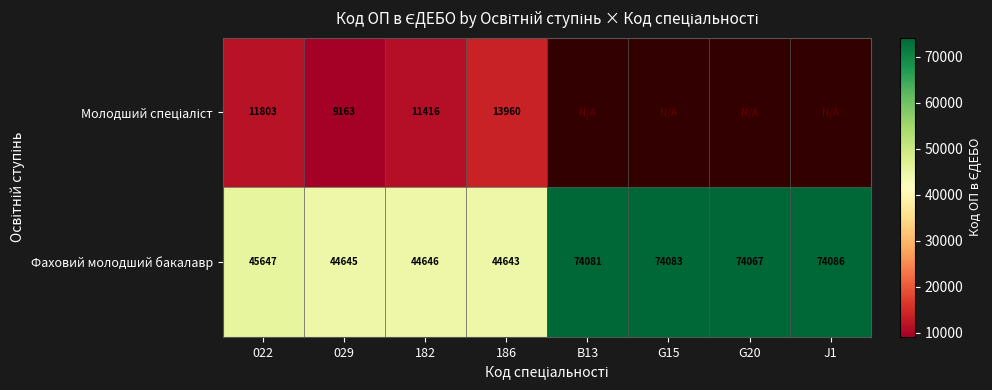

At which category does the chart reach its peak across all series?

J1